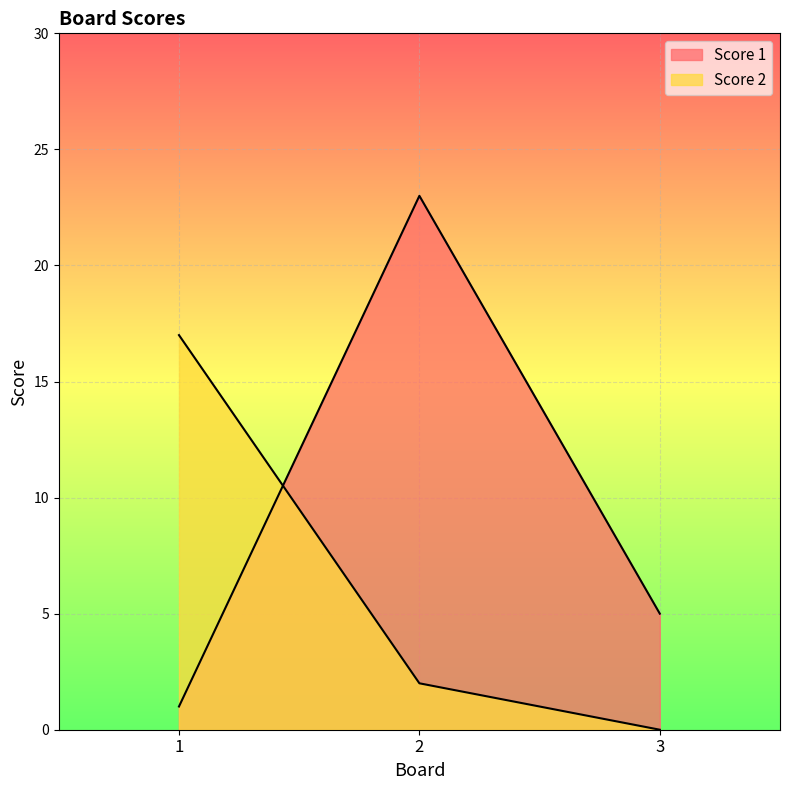

What is the greatest value displayed?

23